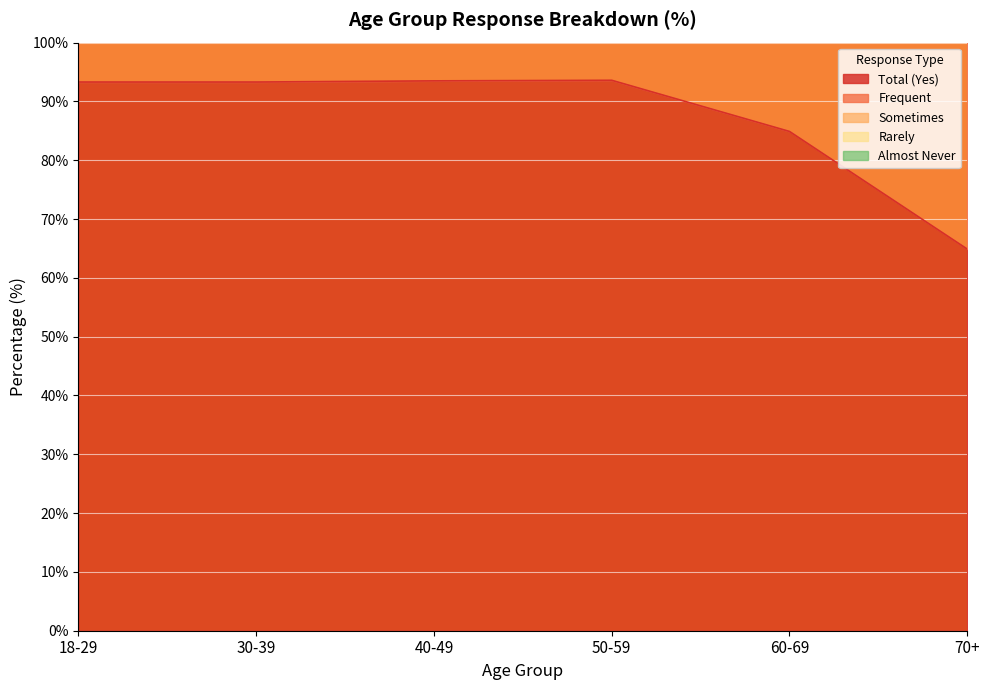

The Total (Yes) series shows 93.5 at 40-49. True or false?

True